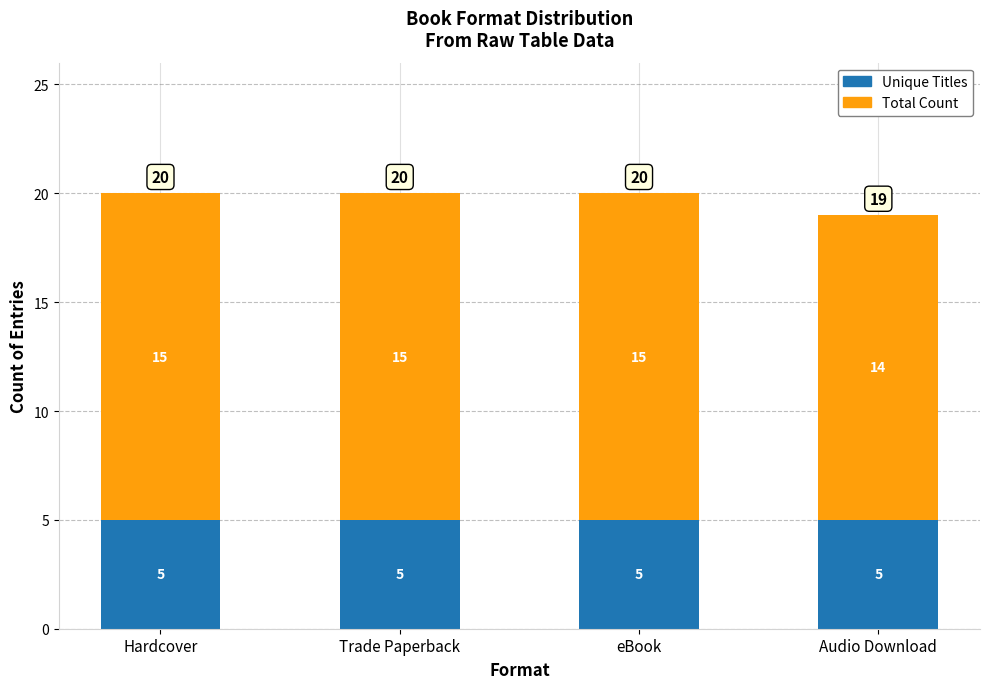

Reading left to right, what are the values for Unique Titles?

5	5	5	5